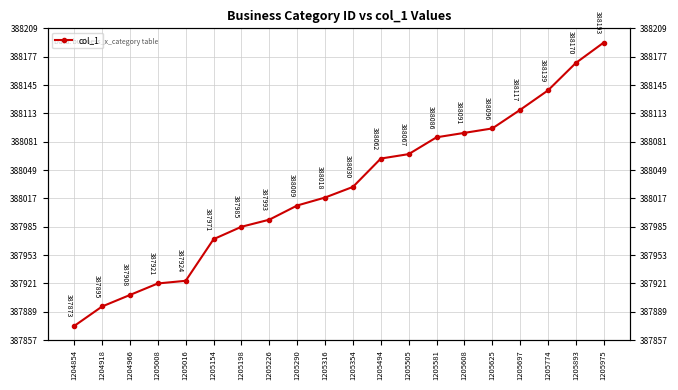

How many lines are shown in the chart?

1